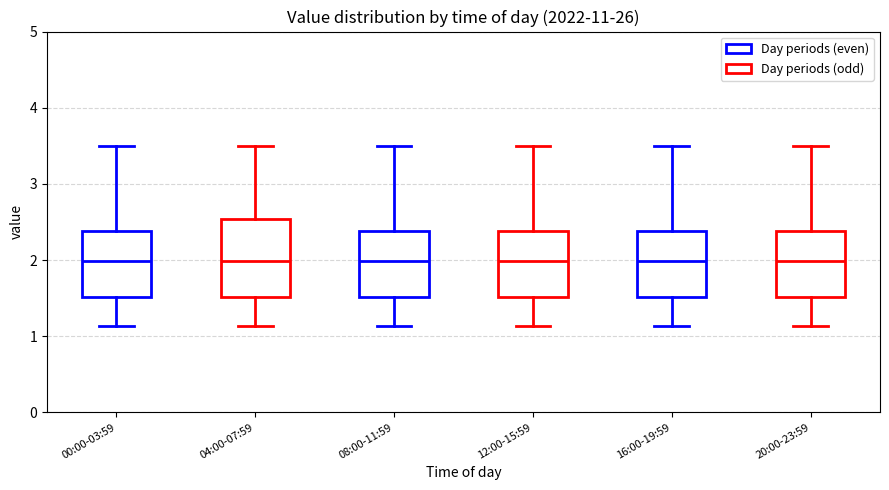

Reading left to right, transcribe this box plot: for each box, give where its median line is, the range the box spans, and where its two whiskers end, as read against the y-axis. The values are not printed on the chart, so give them approximately, as read against the axis.

00:00-03:59: median 2.0, box 1.5 to 2.4, whiskers 1.1 to 3.5
04:00-07:59: median 2.0, box 1.5 to 2.5, whiskers 1.1 to 3.5
08:00-11:59: median 2.0, box 1.5 to 2.4, whiskers 1.1 to 3.5
12:00-15:59: median 2.0, box 1.5 to 2.4, whiskers 1.1 to 3.5
16:00-19:59: median 2.0, box 1.5 to 2.4, whiskers 1.1 to 3.5
20:00-23:59: median 2.0, box 1.5 to 2.4, whiskers 1.1 to 3.5